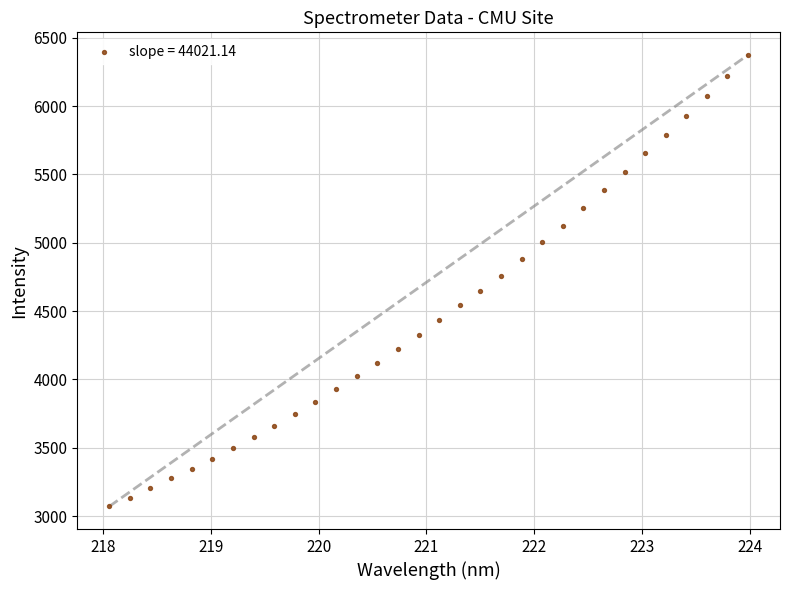

What is the range of Y values (max minus min)?

3303.5